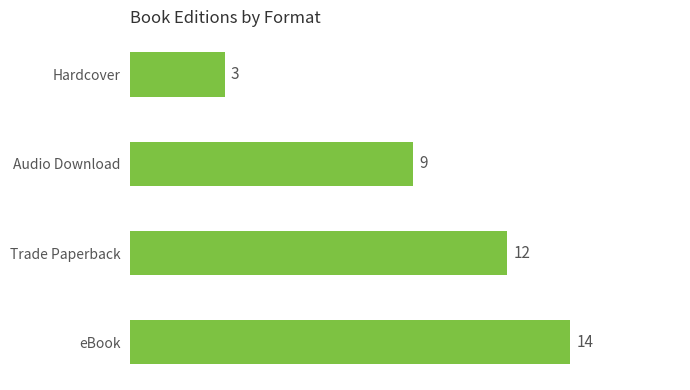

Count the values in the range 9 to 14.

3